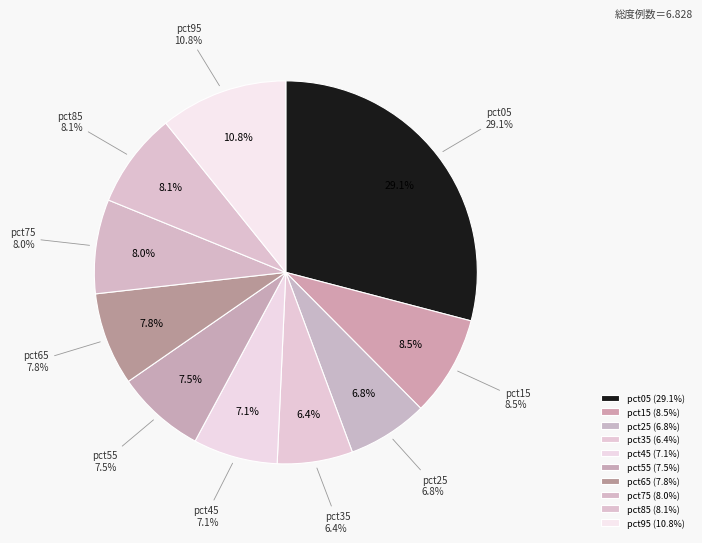

Count the number of slices in the pie.

10